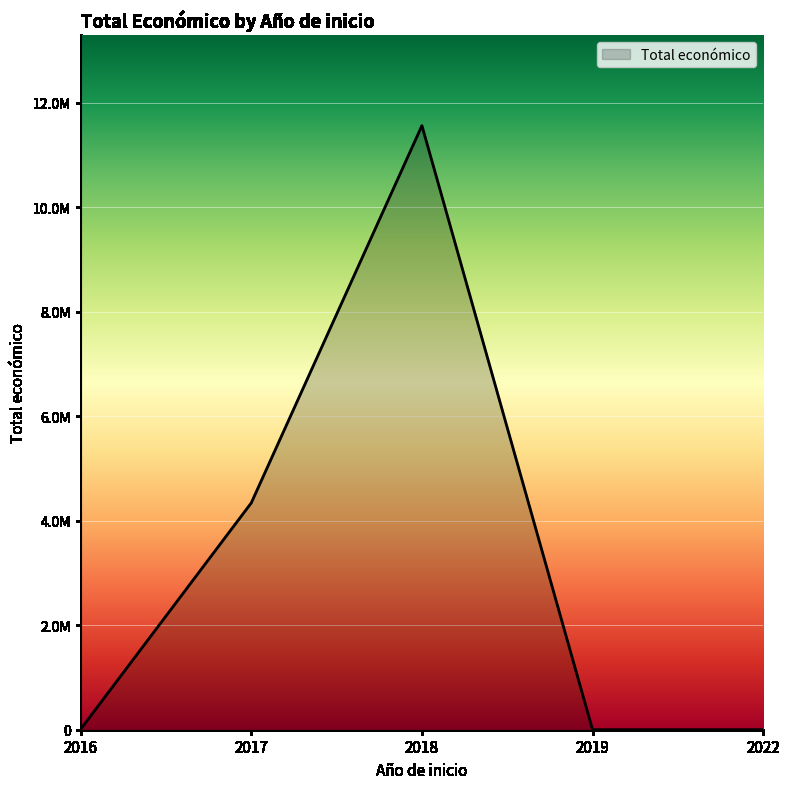

Is this an area chart (filled region under the line)?

Yes